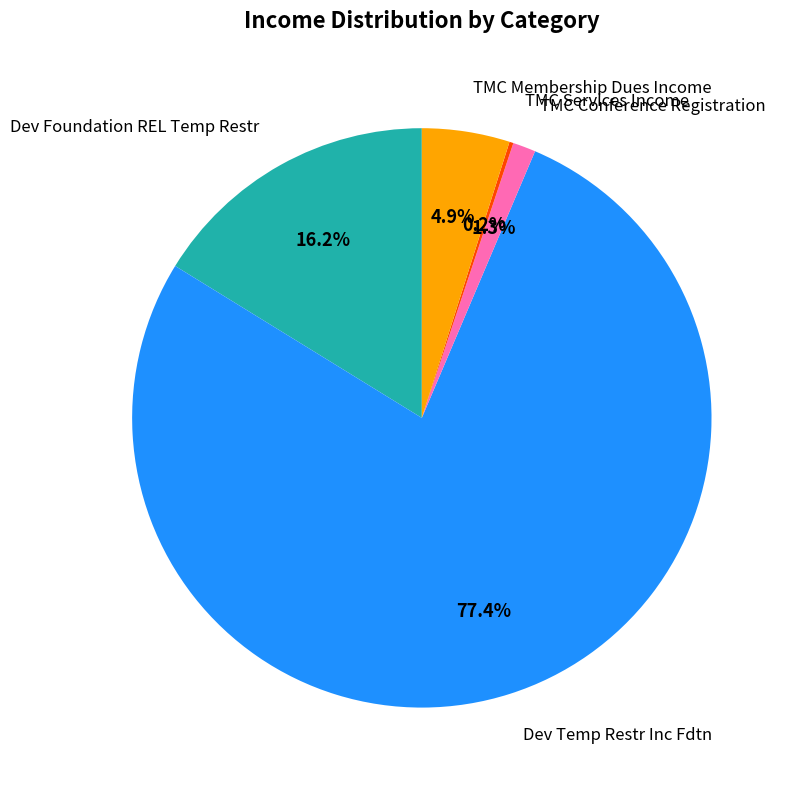

To the nearest percent, what is the difference between the largest and smallest slice percentages?

77%